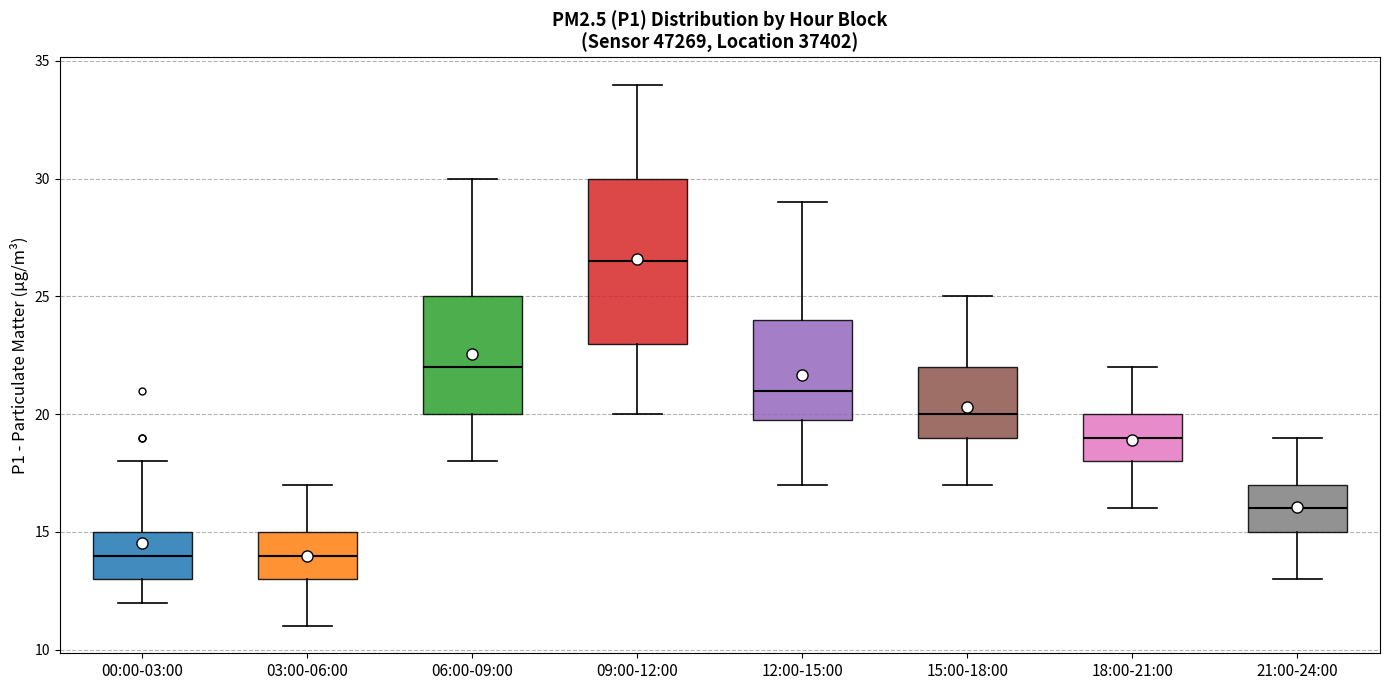

Where does the lower whisker of the box for 06:00-09:00 end on the y-axis? The values are not printed on the chart, so give them approximately, as read against the axis.

18.0